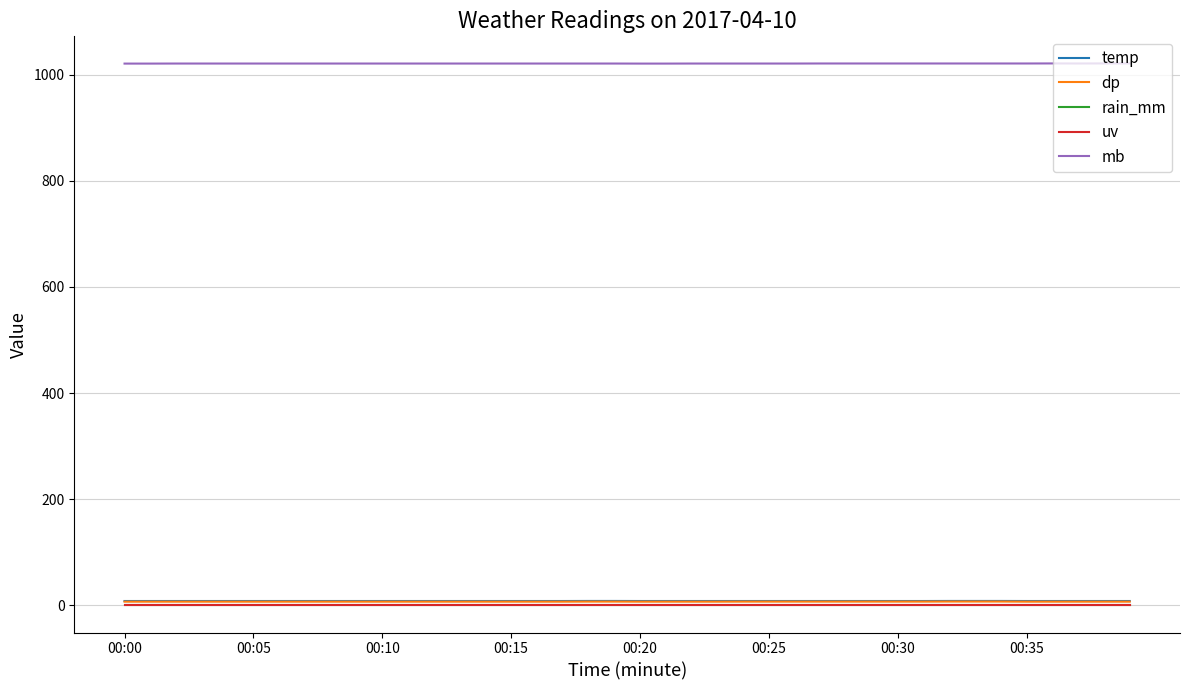

At how many categories does at least one series exceed 109?

40